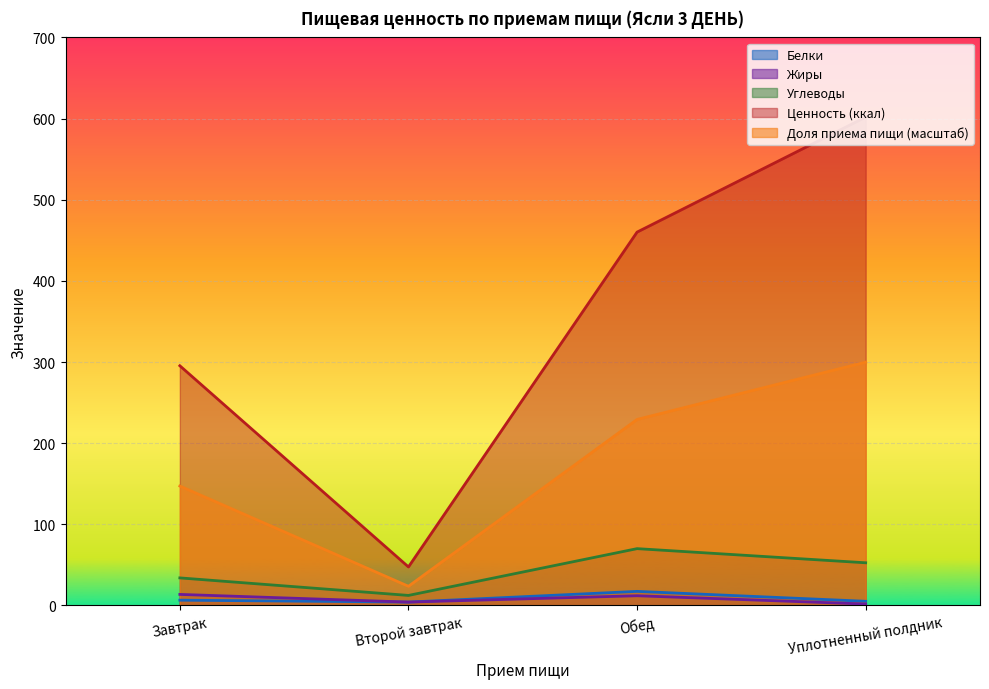

What is the average value of the Ценность (ккал) series?

351.2